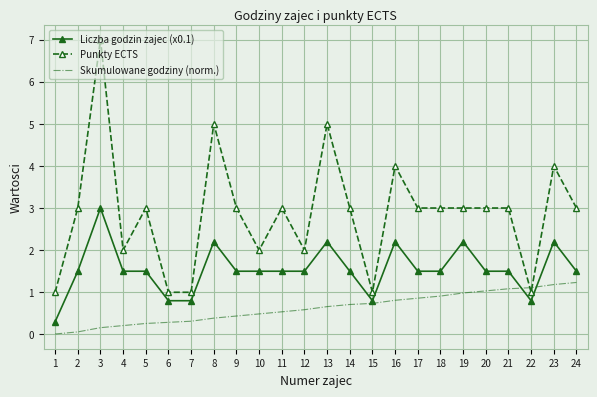

What is the sum of the Liczba godzin zajec (x0.1) values at 10 and 2?

3.0